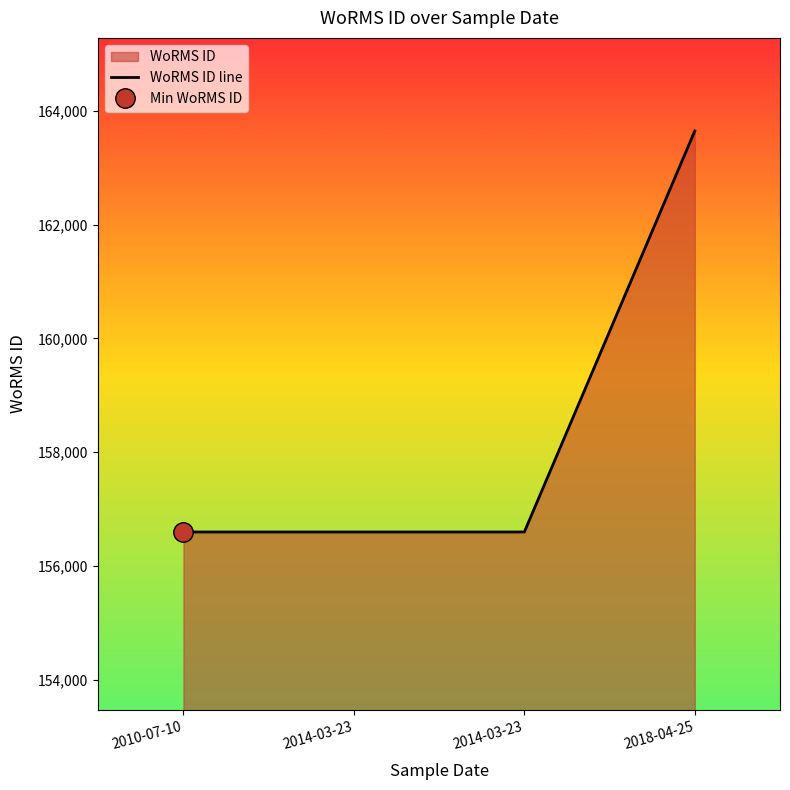

Rank the categories by value from lowest to highest.

2010-07-10, 2014-03-23, 2014-03-23, 2018-04-25